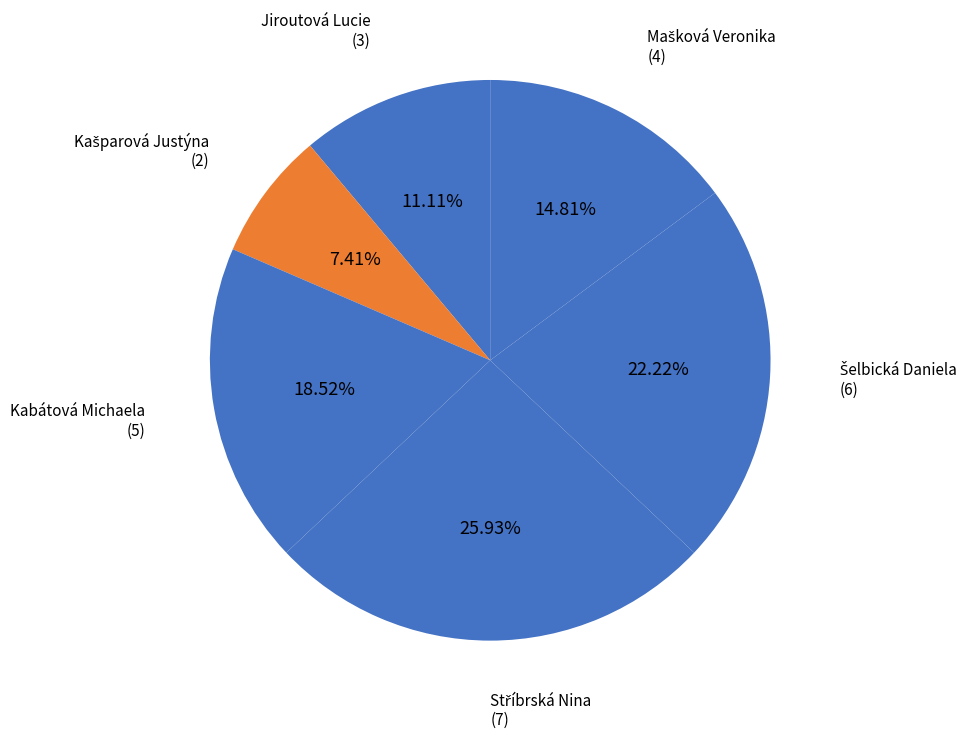

Does any single category account for the majority?

No